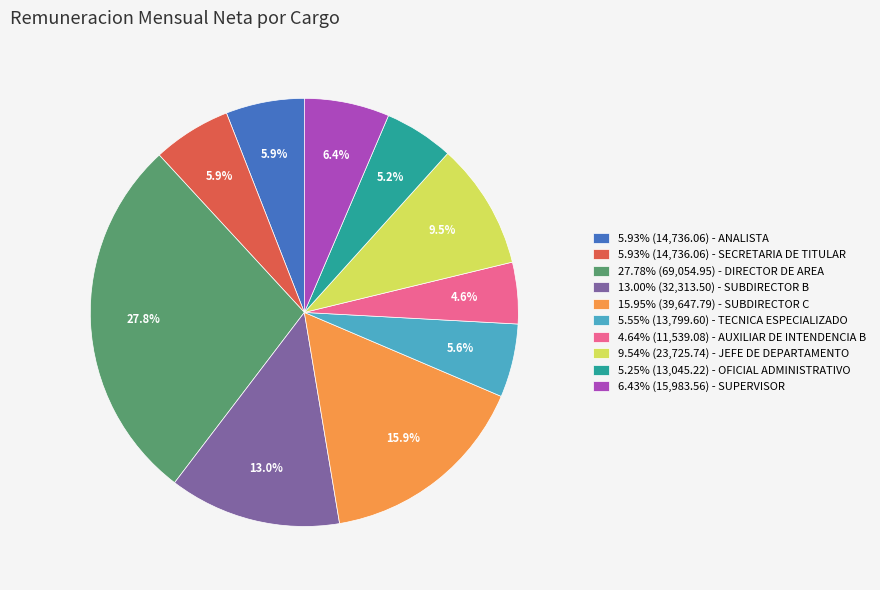

What is the ratio of the value at 9.54% (23,725.74) - JEFE DE DEPARTAMENTO to the value at 5.93% (14,736.06) - SECRETARIA DE TITULAR?

1.6